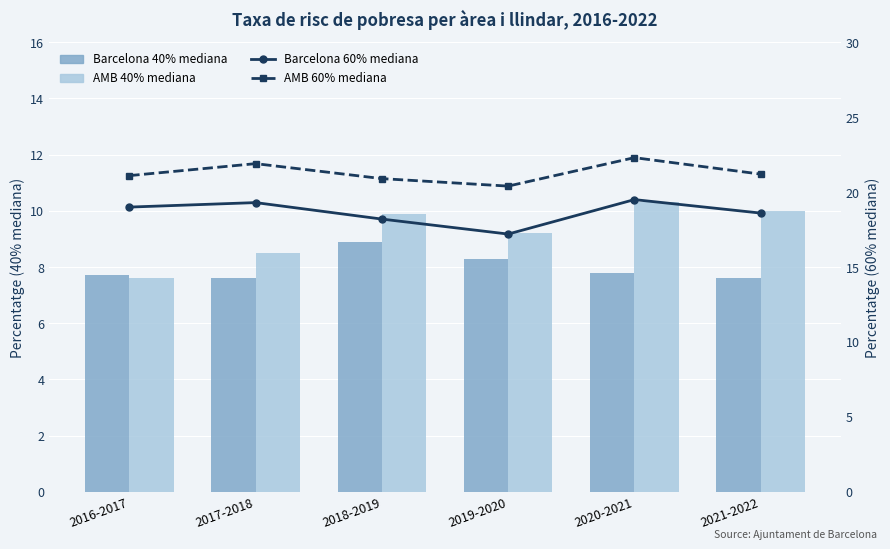

The AMB 60% mediana series shows 39.6 at 2020-2021. True or false?

False